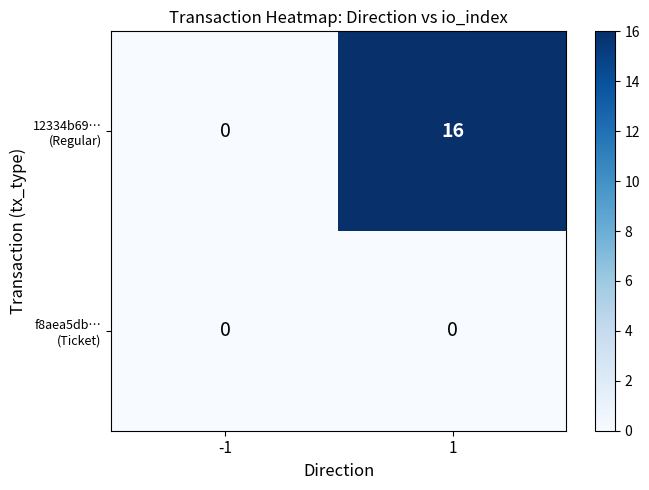

What is the greatest value displayed?

16